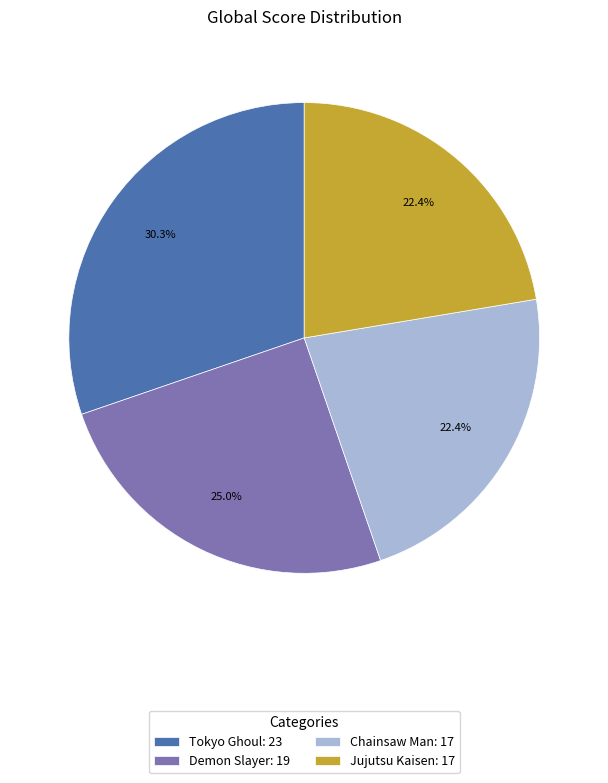

Does Tokyo Ghoul account for over 50% of the chart?

No